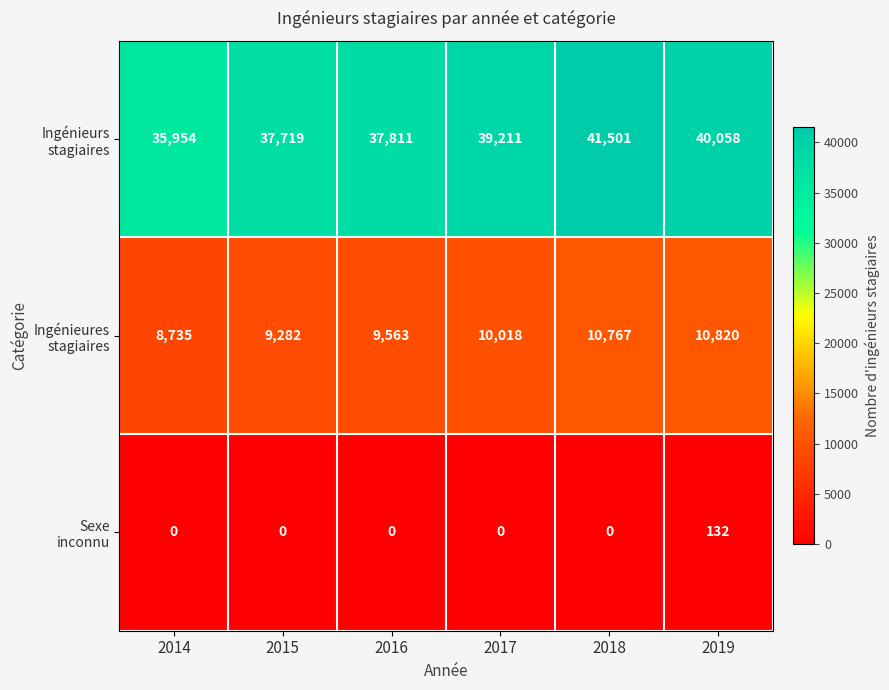

What is the total value across all series at 2014?

44689